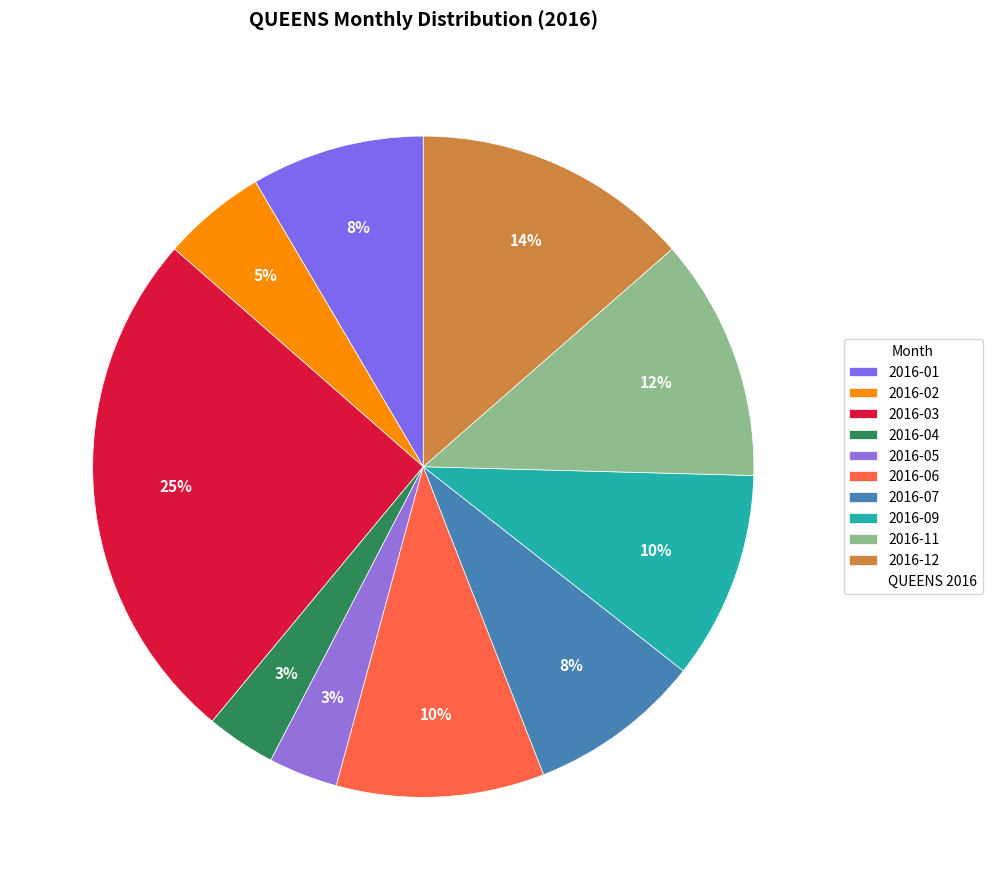

Count the number of slices in the pie.

10